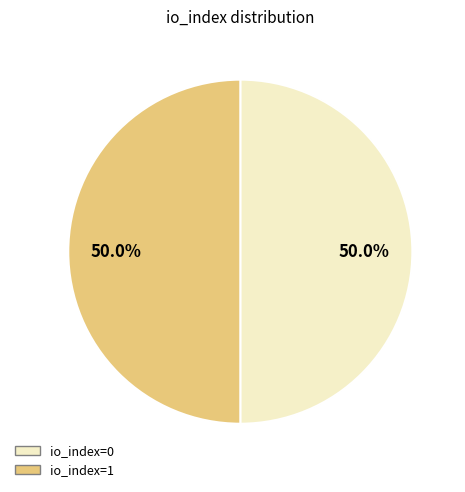

What is the ratio of the value at io_index=0 to the value at io_index=1?

1.0